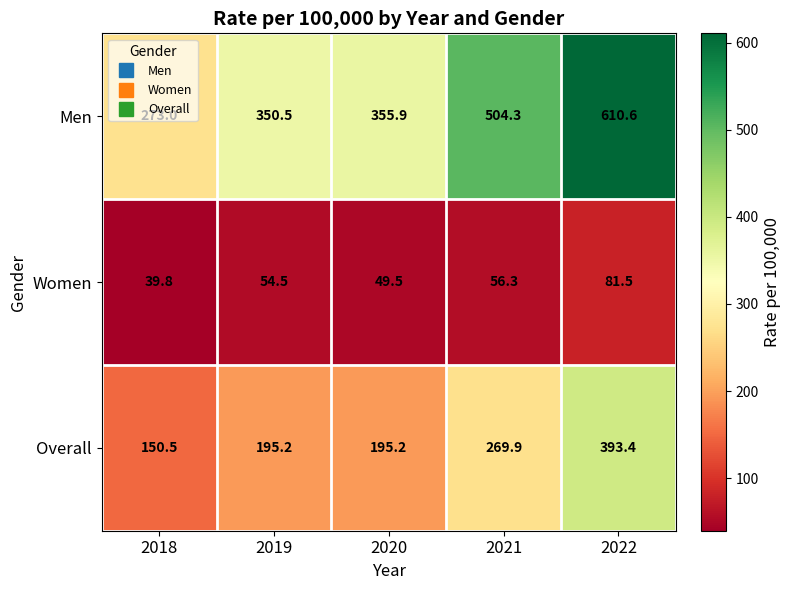

What is the greatest value displayed?

610.6